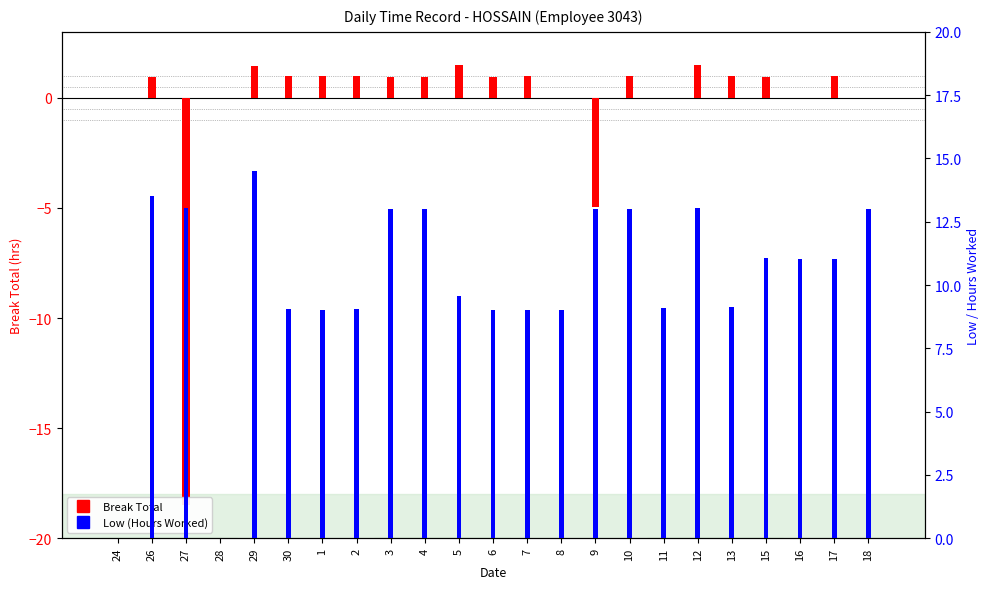

Reading right to left, what are all the values shown in this chart?

Break Total: 18=0.0	17=1.0	16=0.0	15=1.0	13=1.0	12=1.5	11=0.0	10=1.0	9=-5.0	8=0.0	7=1.0	6=1.0	5=1.5	4=1.0	3=1.0	2=1.0	1=1.0	30=1.0	29=1.5	28=0.0	27=-18.5	26=1.0	24=0.0
Low (Hours Worked): 18=13.0	17=11.0	16=11.0	15=11.1	13=9.1	12=13.0	11=9.1	10=13.0	9=13.0	8=9.0	7=9.0	6=9.0	5=9.6	4=13.0	3=13.0	2=9.1	1=9.0	30=9.0	29=14.5	28=0.0	27=13.0	26=13.5	24=0.0